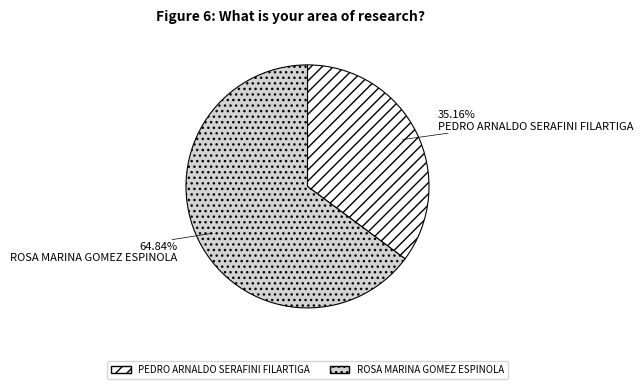

Between PEDRO ARNALDO SERAFINI FILARTIGA and ROSA MARINA GOMEZ ESPINOLA, which is larger?

ROSA MARINA GOMEZ ESPINOLA